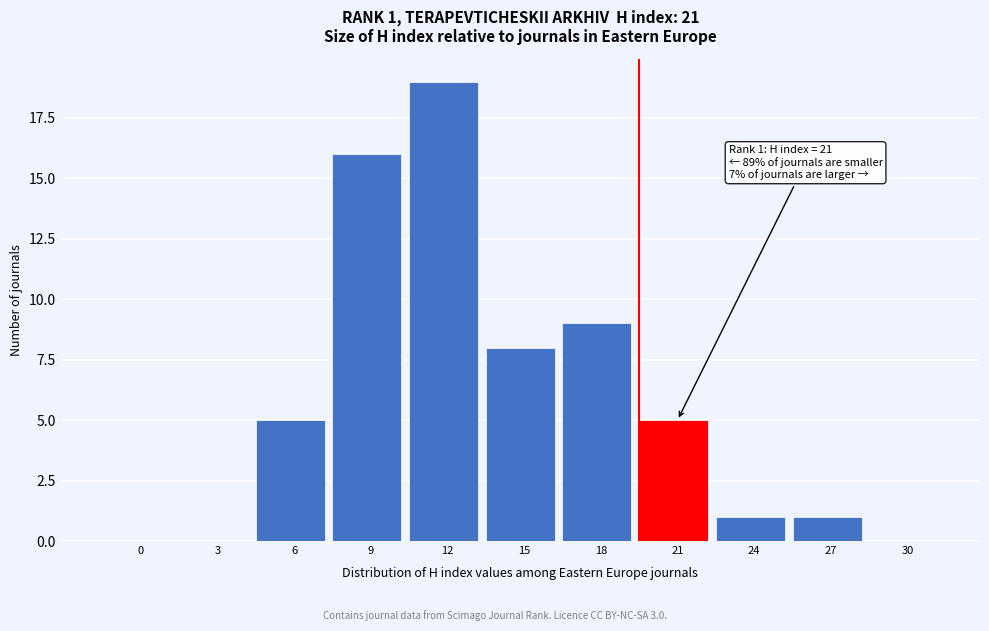

Reading left to right, list all the values displayed in this chart.

0=0	3=0	6=5	9=16	12=19	15=8	18=9	21=5	24=1	27=1	30=0